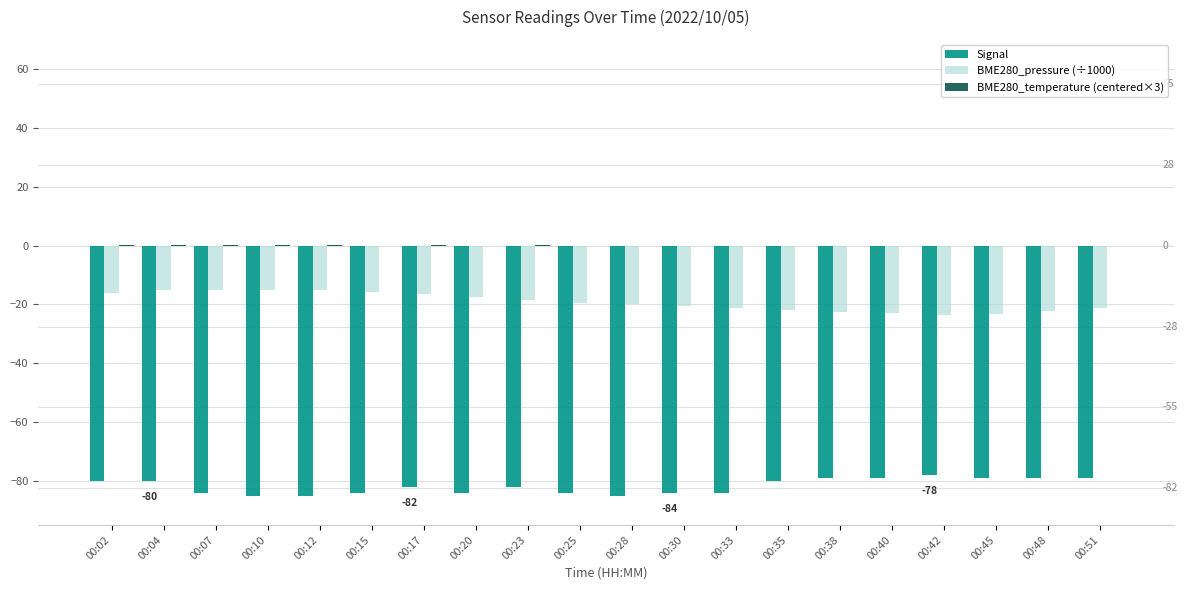

At which label does Signal first exceed -82?

00:02